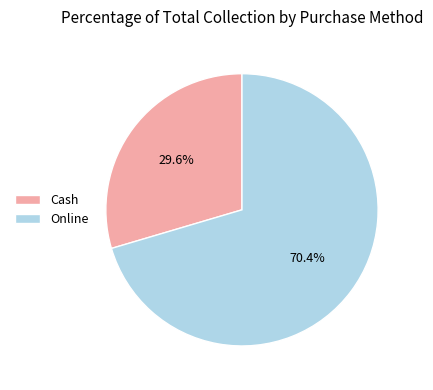

How many segments does this pie chart have?

2